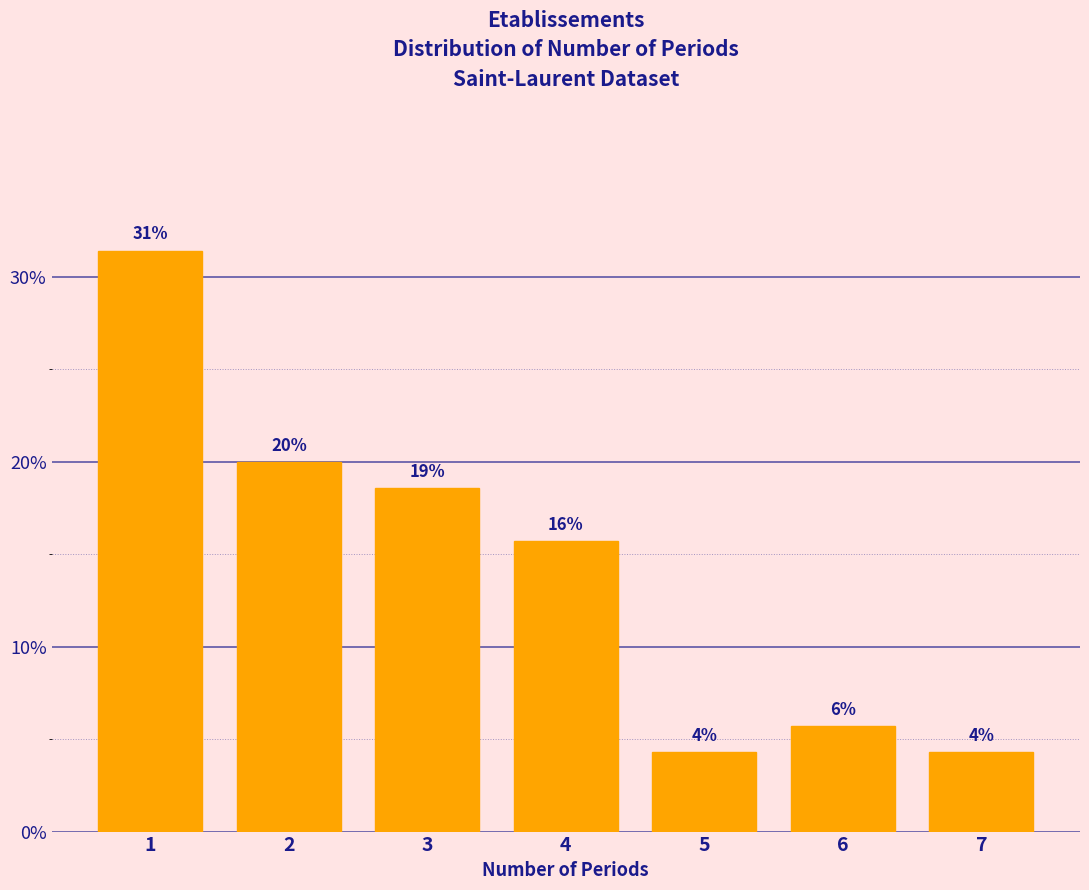

Are the bars horizontal?

No